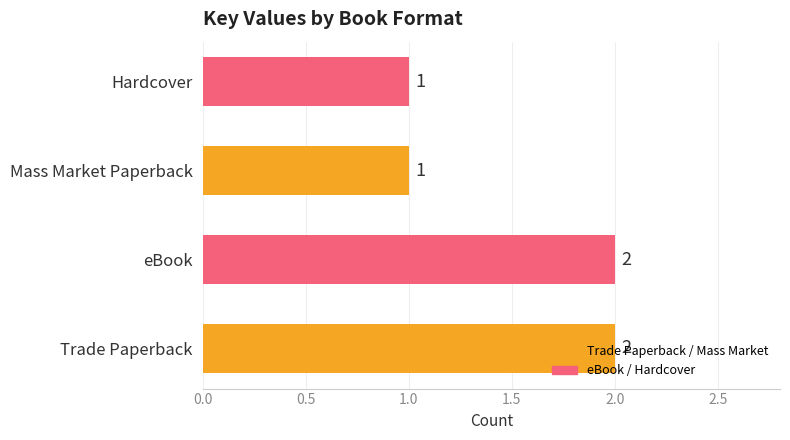

How many values are between 1 and 2?

4